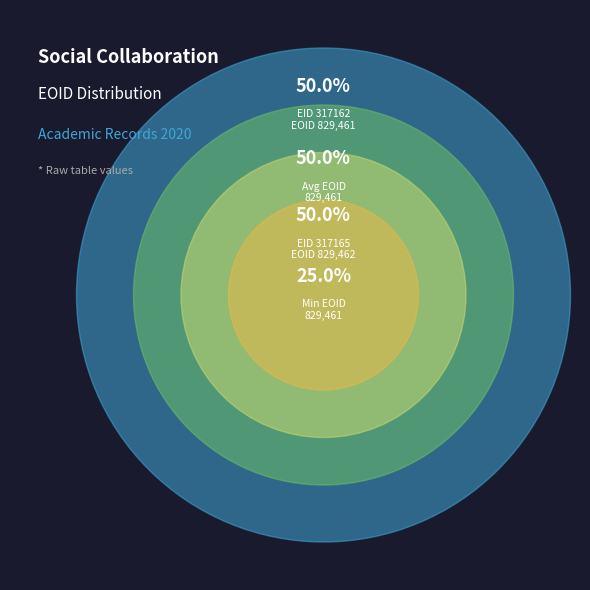

Between 317165 and 317162, which is larger?

317165